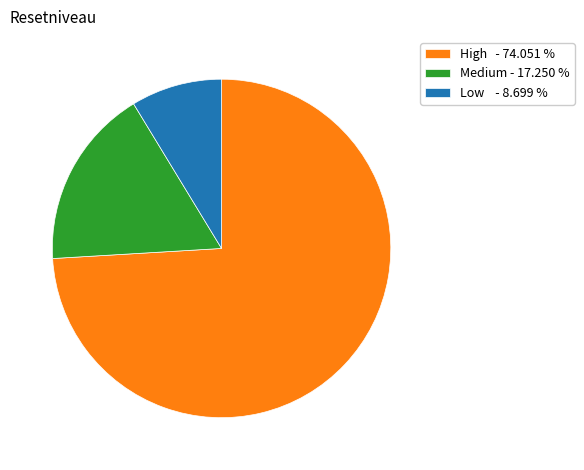

How many slices are in this pie chart?

3